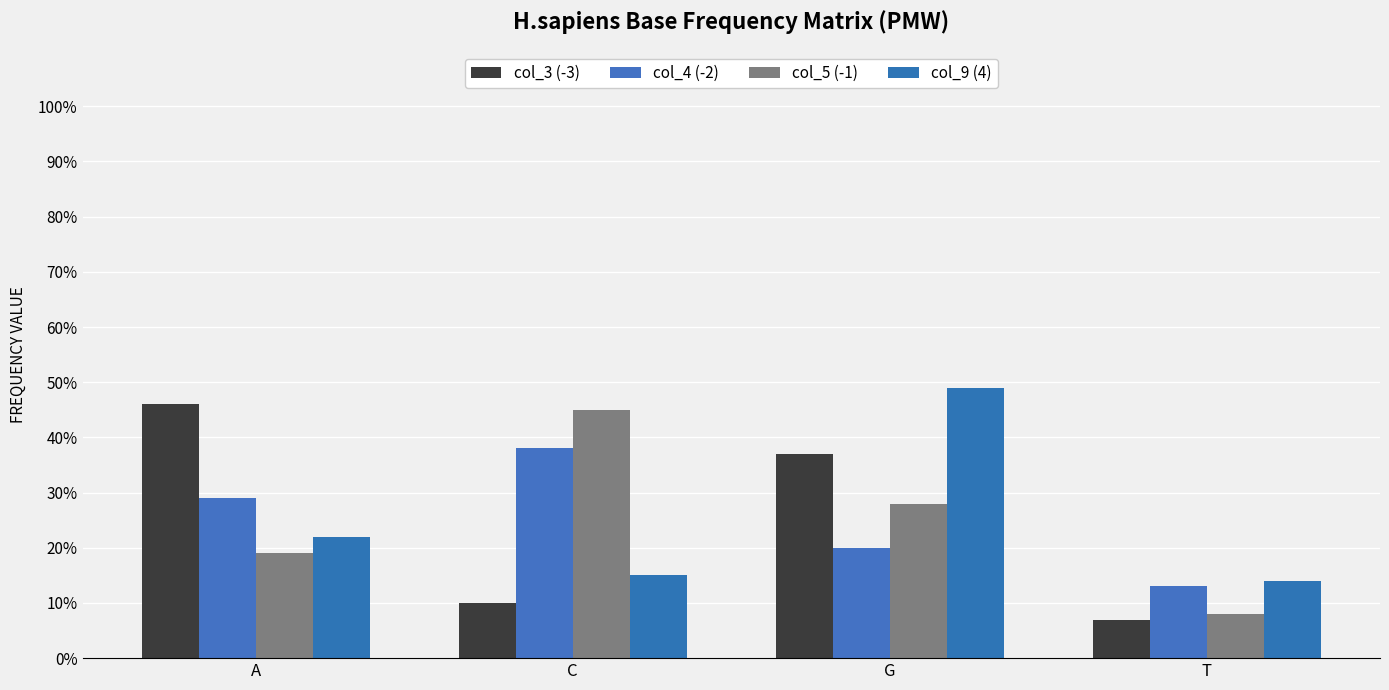

What is the average value of the col_3 (-3) series?

25